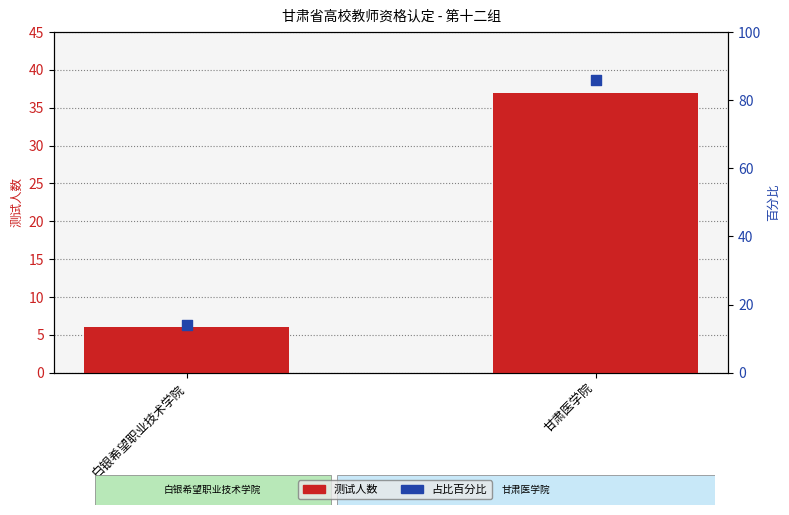

Which series has the widest spread of Y values?

占比百分比